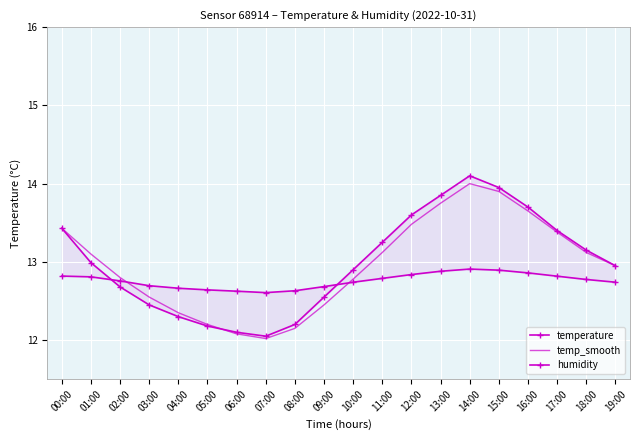

Between which two adjacent categories do humidity and temperature first intersect?

01:00 and 02:00